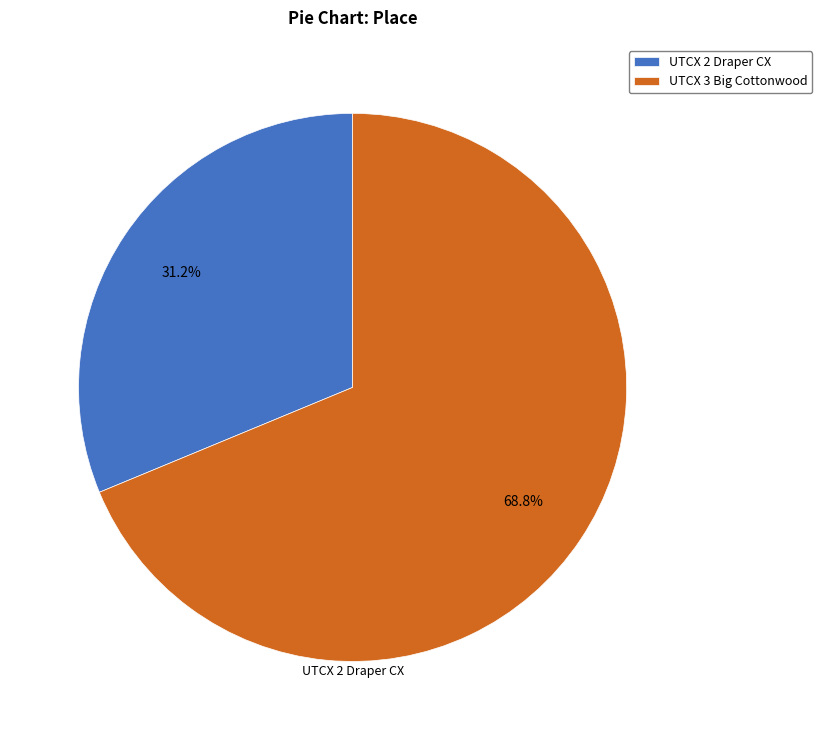

Rank the categories by value from lowest to highest.

UTCX 2 Draper CX, UTCX 3 Big Cottonwood